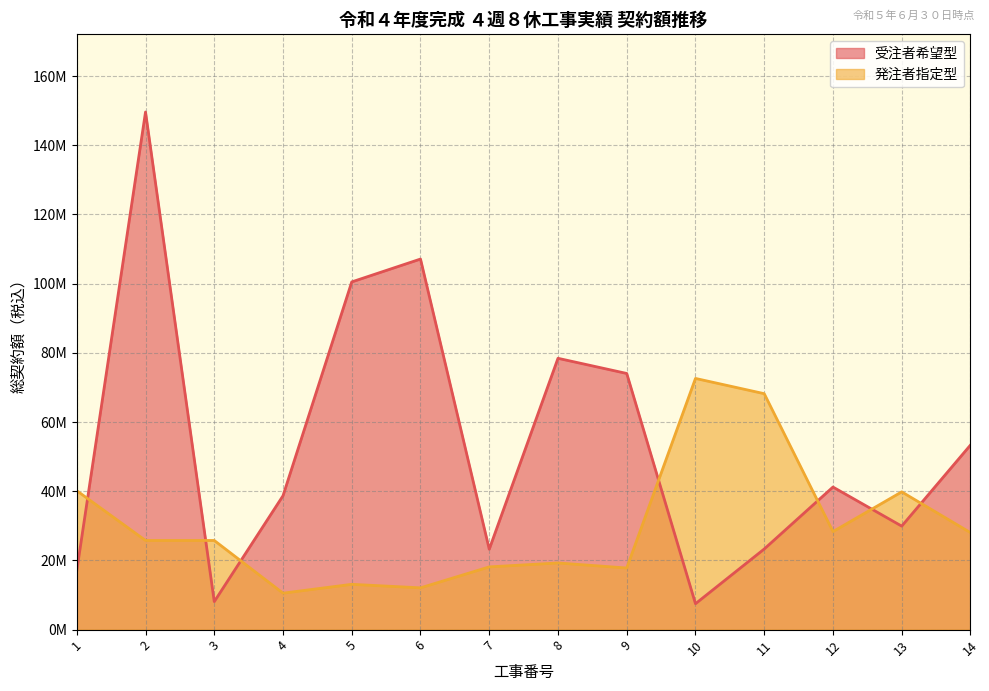

Which has a higher value, 14 or 3?

14